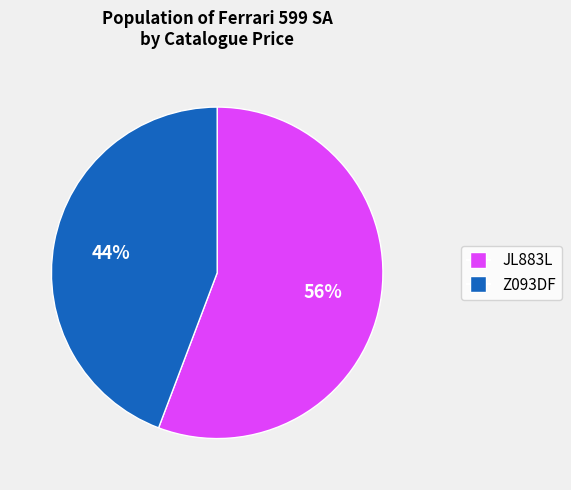

Which slice is the smallest?

Z093DF